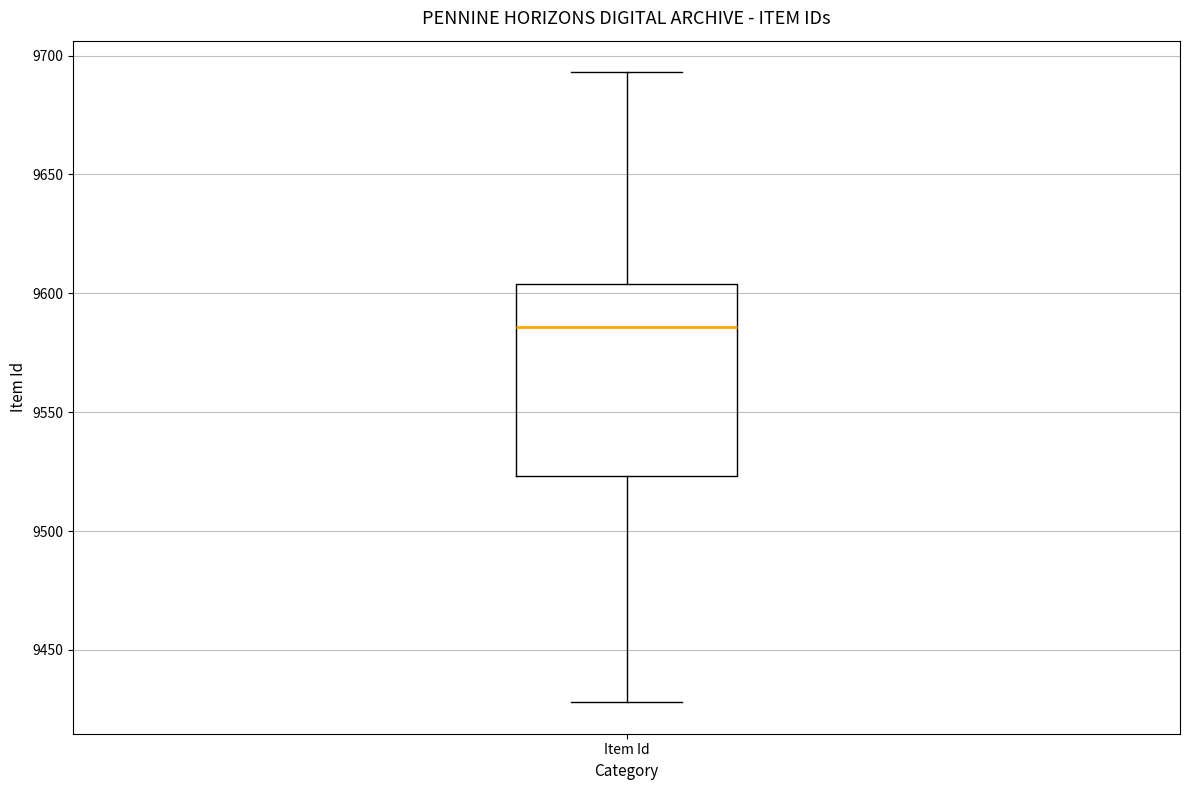

Where is the lower edge of the box for Item Id on the y-axis? The values are not printed on the chart, so give them approximately, as read against the axis.

9525